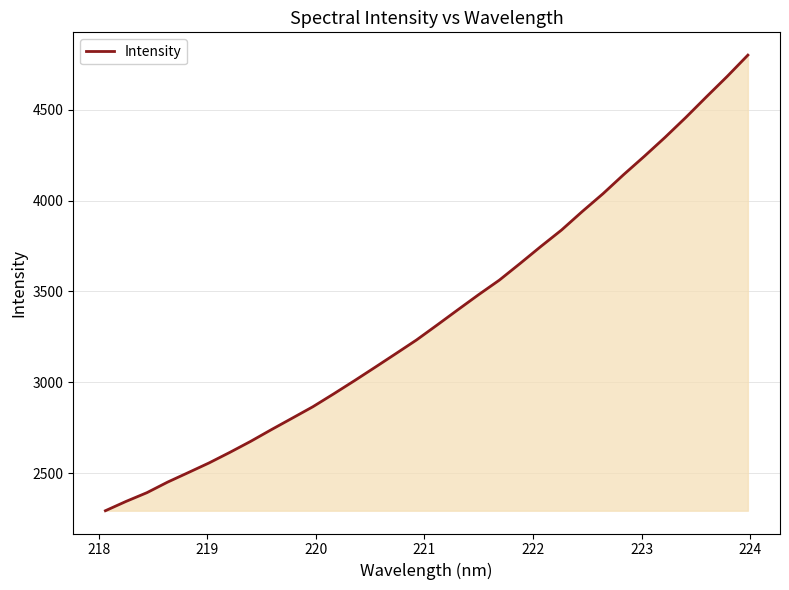

What is the difference between the maximum and minimum values?

2505.9